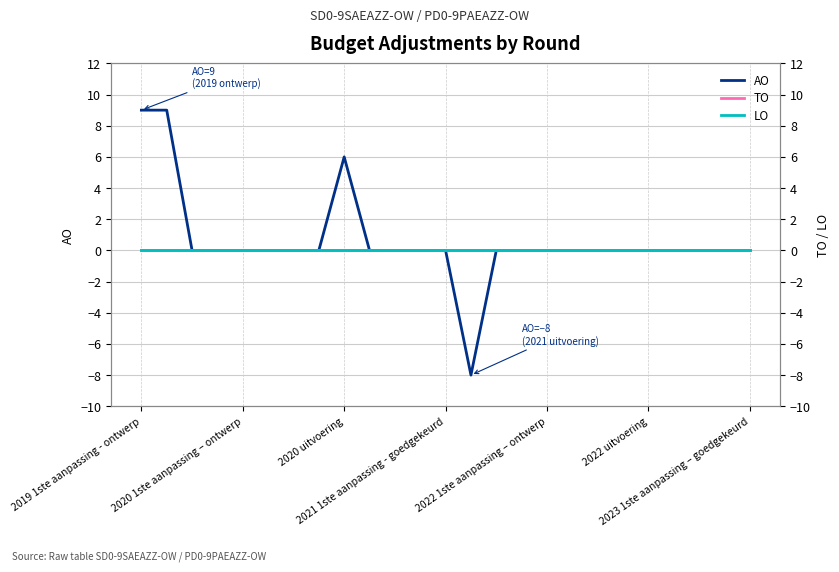

The value of LO at 2022 uitvoering is 0. True or false?

True